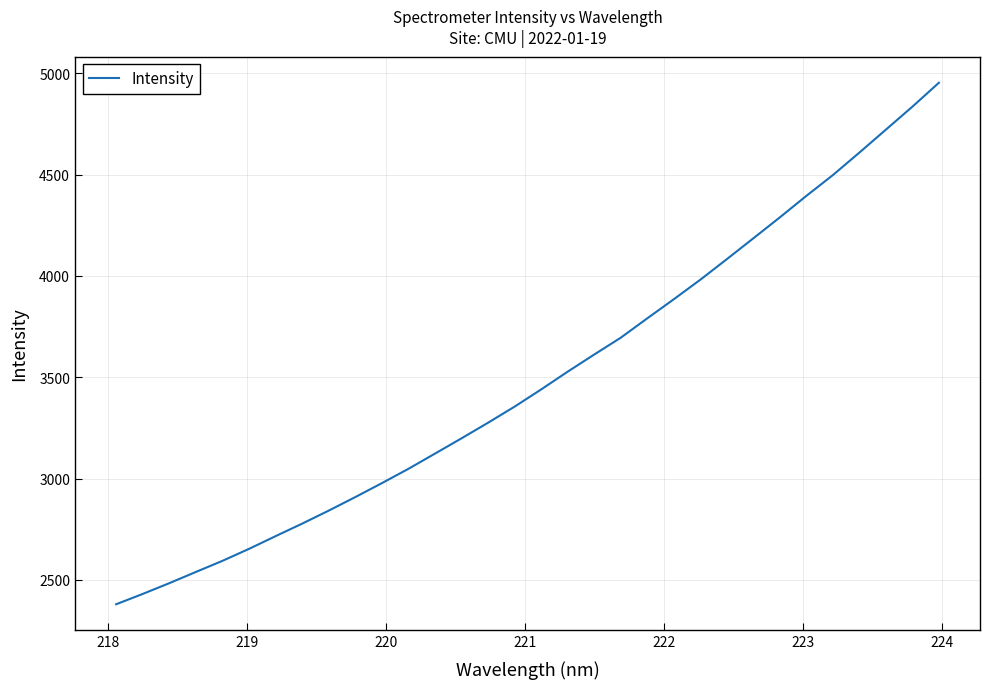

What is the smallest value displayed?

2379.6